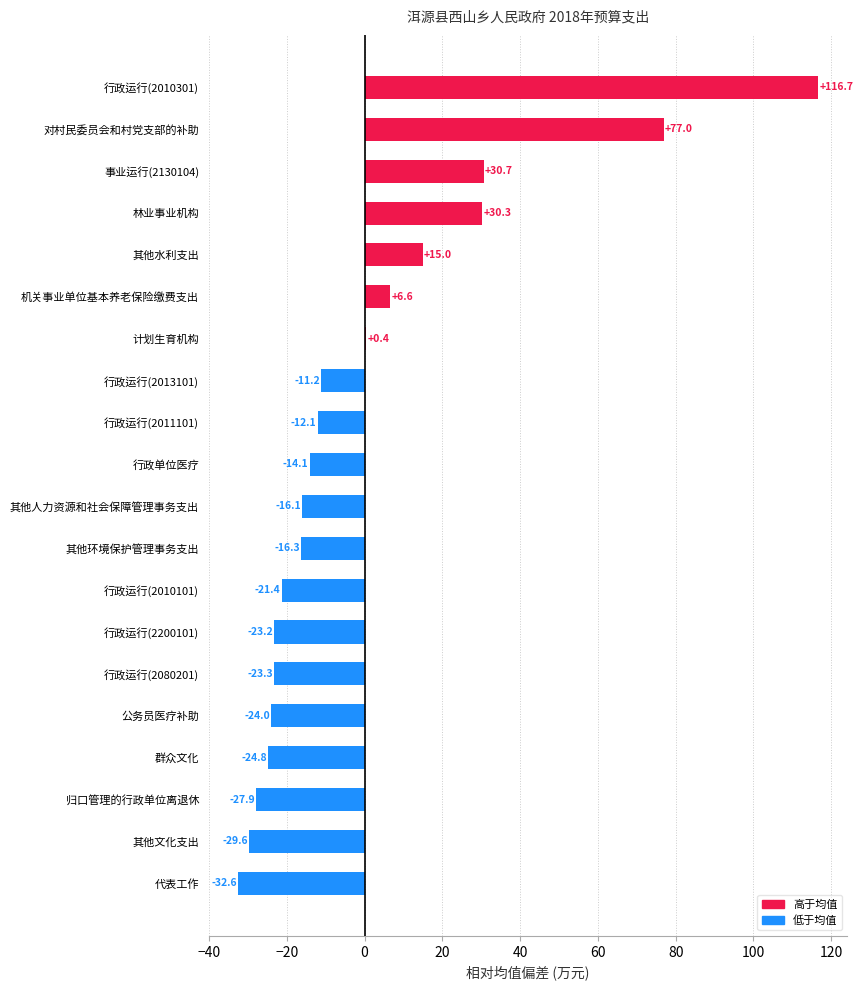

True or false: the data shows -32.6 at 代表工作.

True